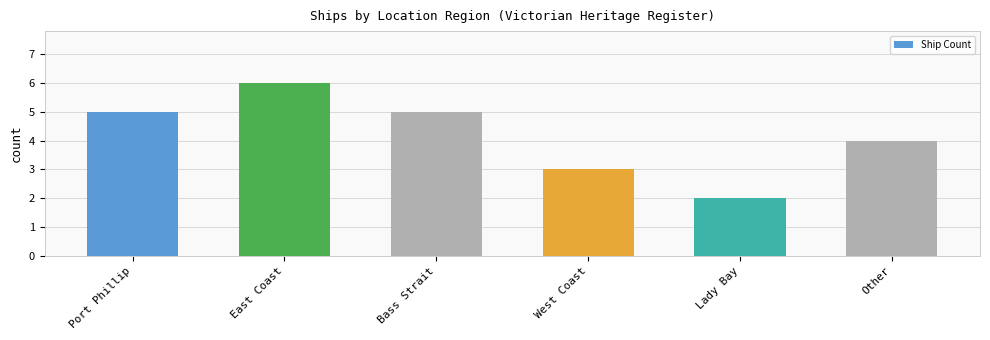

What is the label of the 3rd bar from the left?

Bass Strait